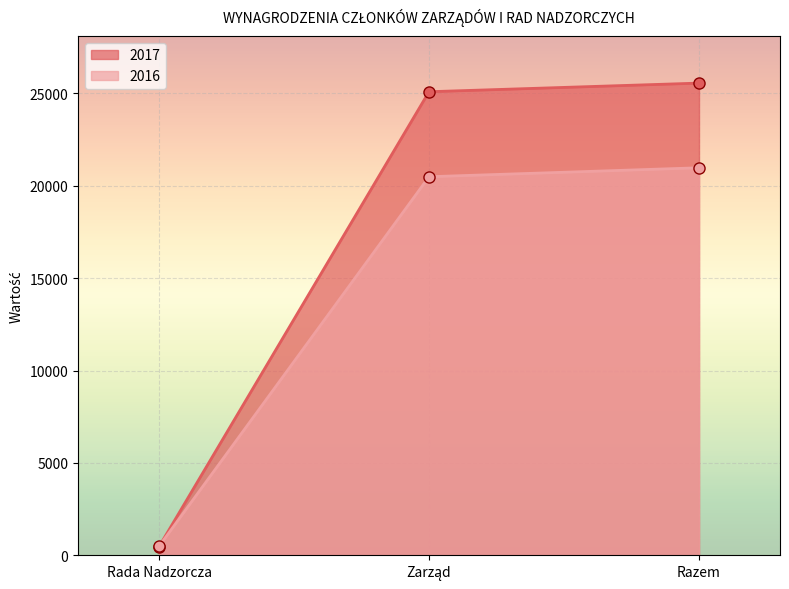

True or false: 2017 has a value of 25562 at Razem.

True